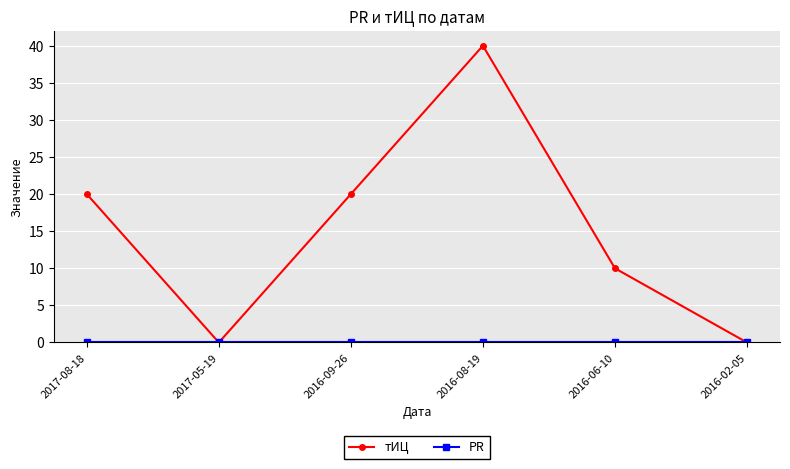

Which category has the highest value across all series?

2016-08-19